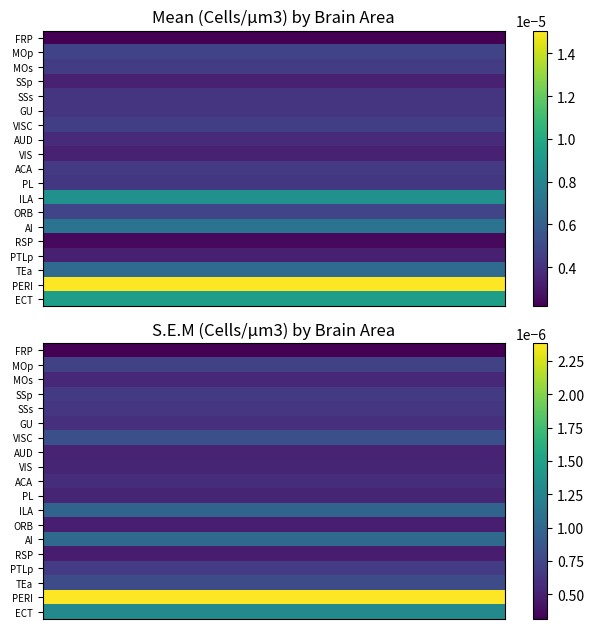

Between ACA and RSP, which series saw the biggest shift?

Mean (Cells/µm3)